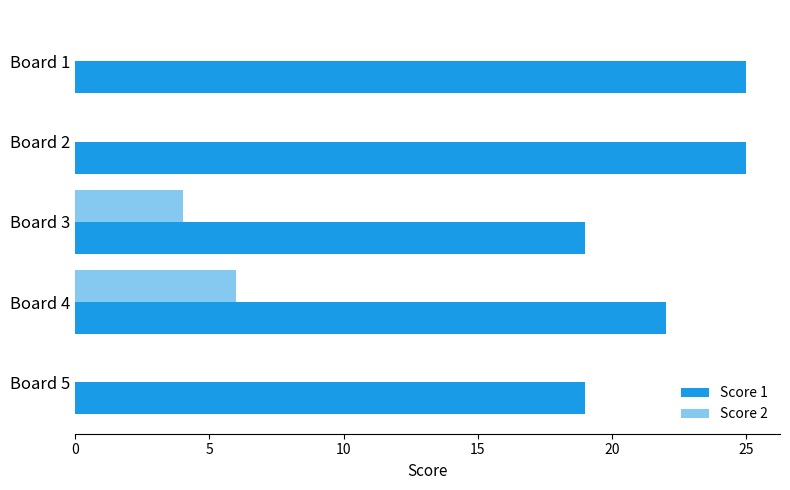

What is the maximum value for Score 1?

25